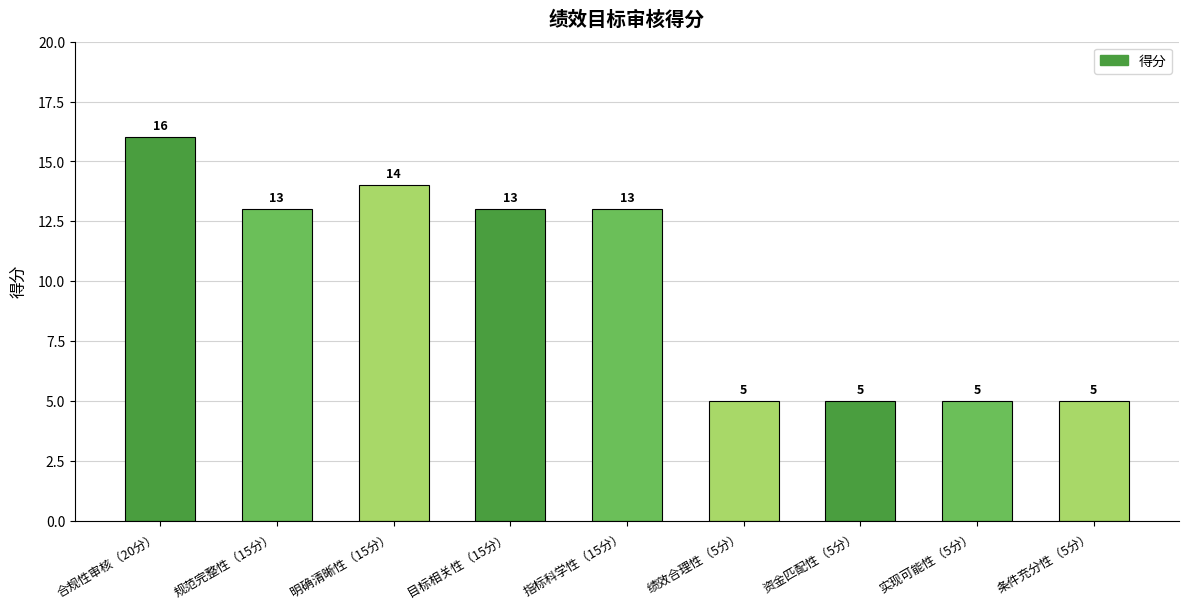

What is the value of the 7th bar from the left?

5